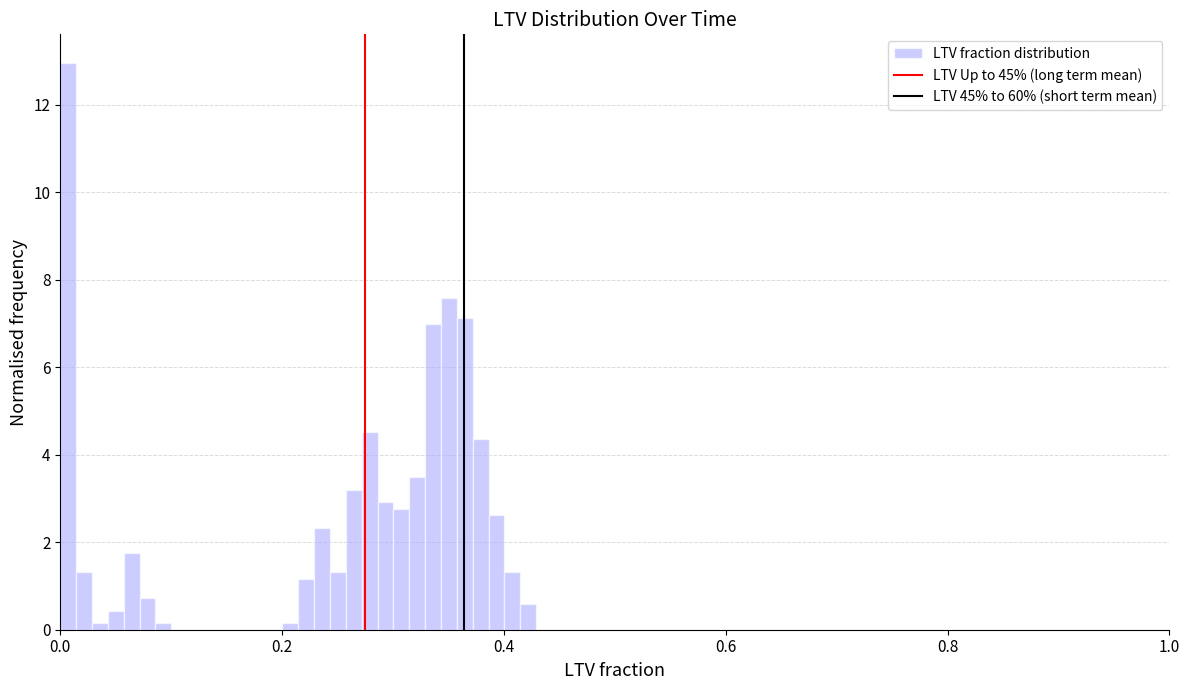

Read against the x-axis, roughly where is the centre of the tallest bar?

0.00